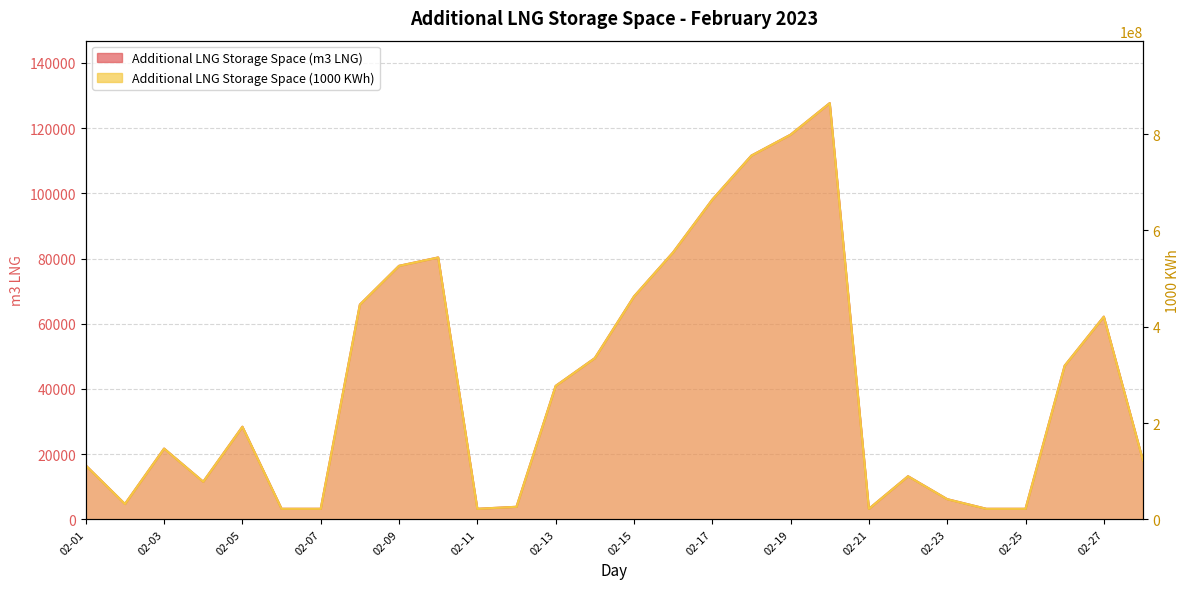

What is the value of the Additional LNG Storage Space (1000 KWh) point at the 4th from the left?

78294579